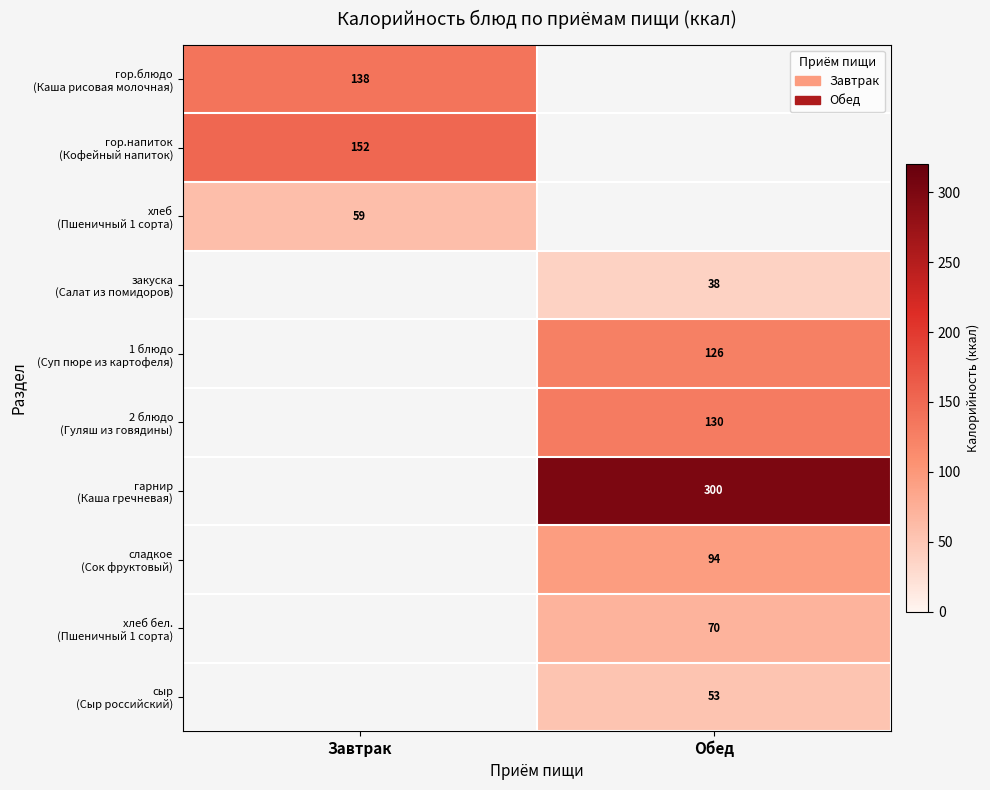

List the labels in order of гор.блюдо (Каша рисовая молочная) value, largest first.

Завтрак, Обед